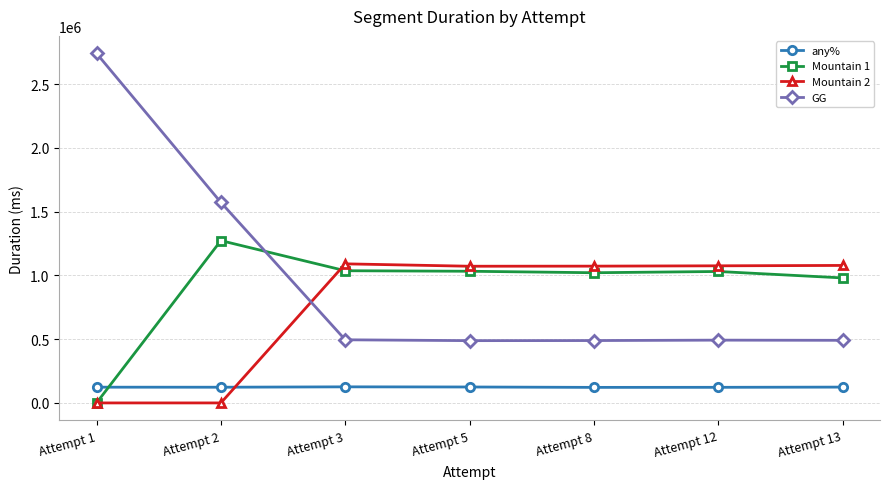

What is the difference between the second highest and minimum values in the Mountain 1 series?

1036560